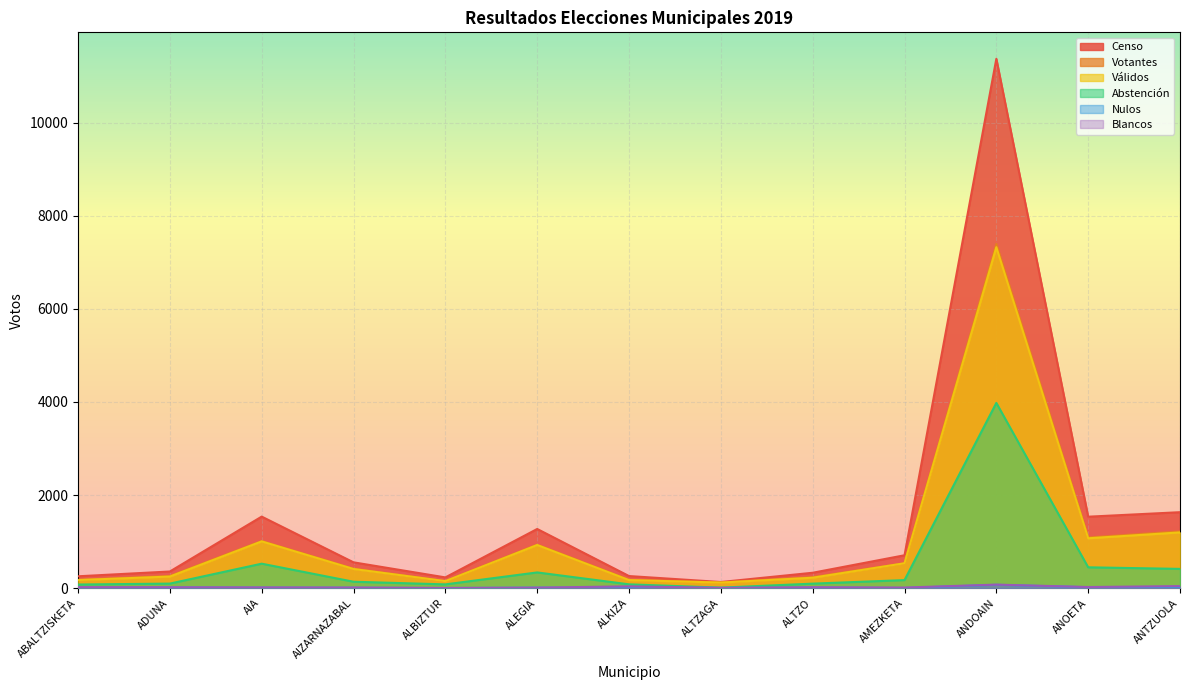

The Votantes series shows 88 at ABALTZISKETA. True or false?

False